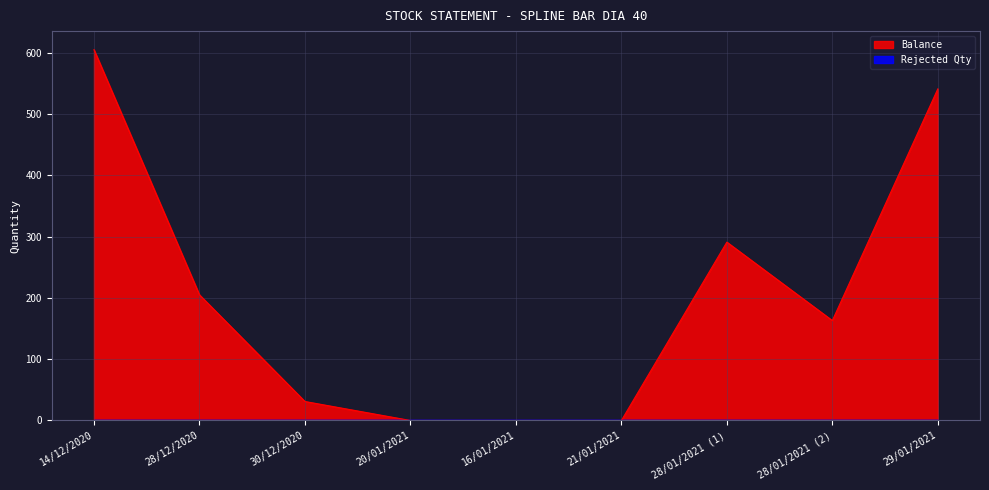

How many lines are shown in the chart?

2